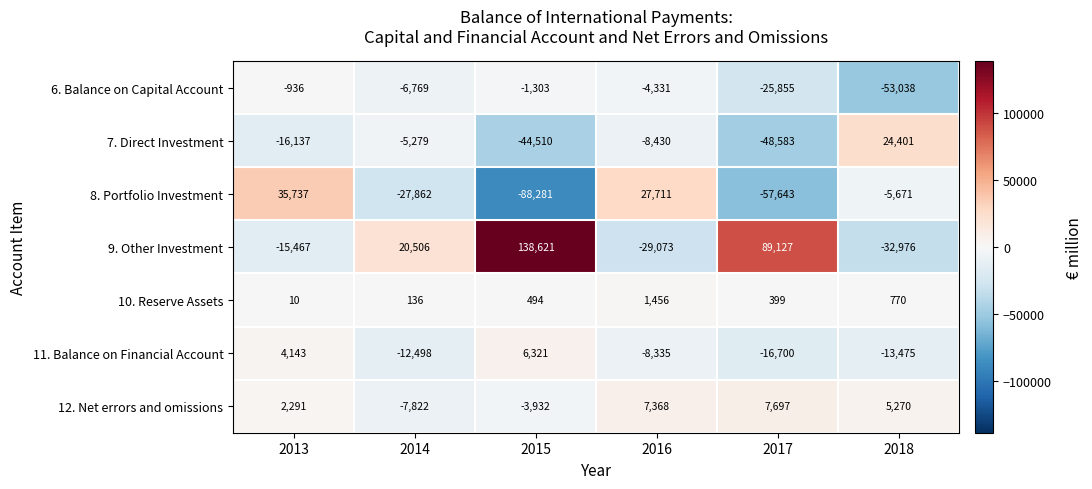

At which category is the sum across all series the highest?

2013